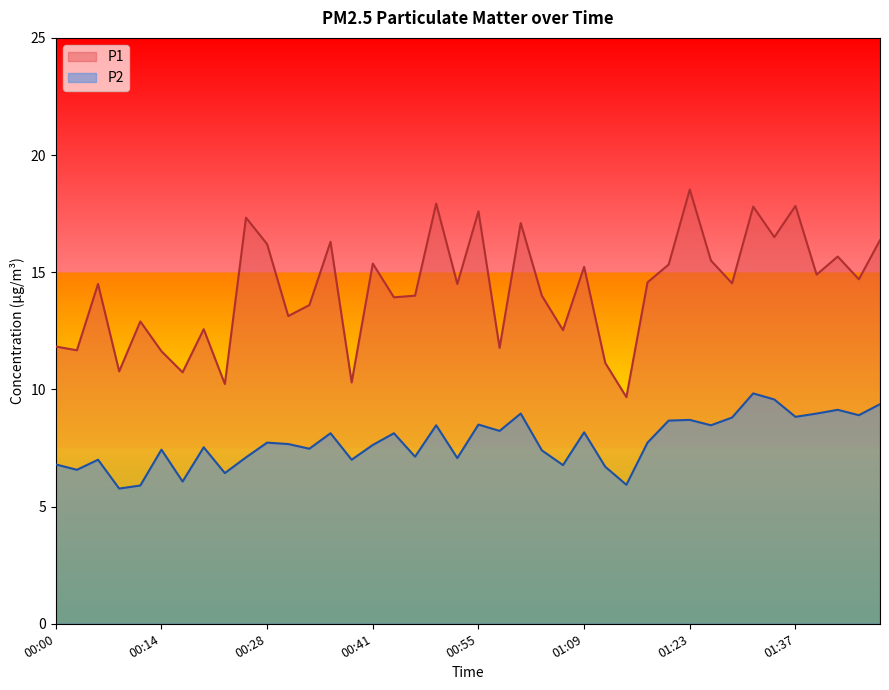

True or false: P1 and P2 cross at least once.

False